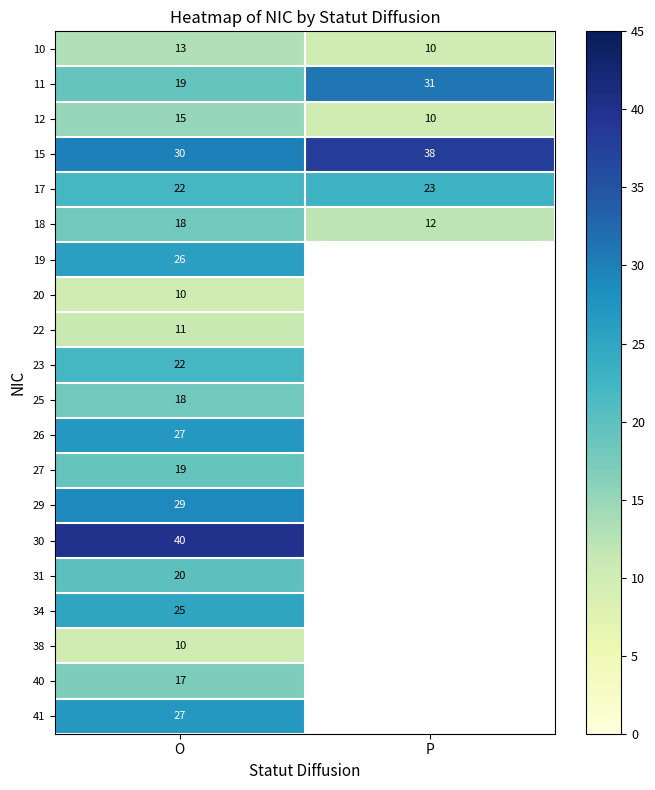

Between P and O, which is larger?

O